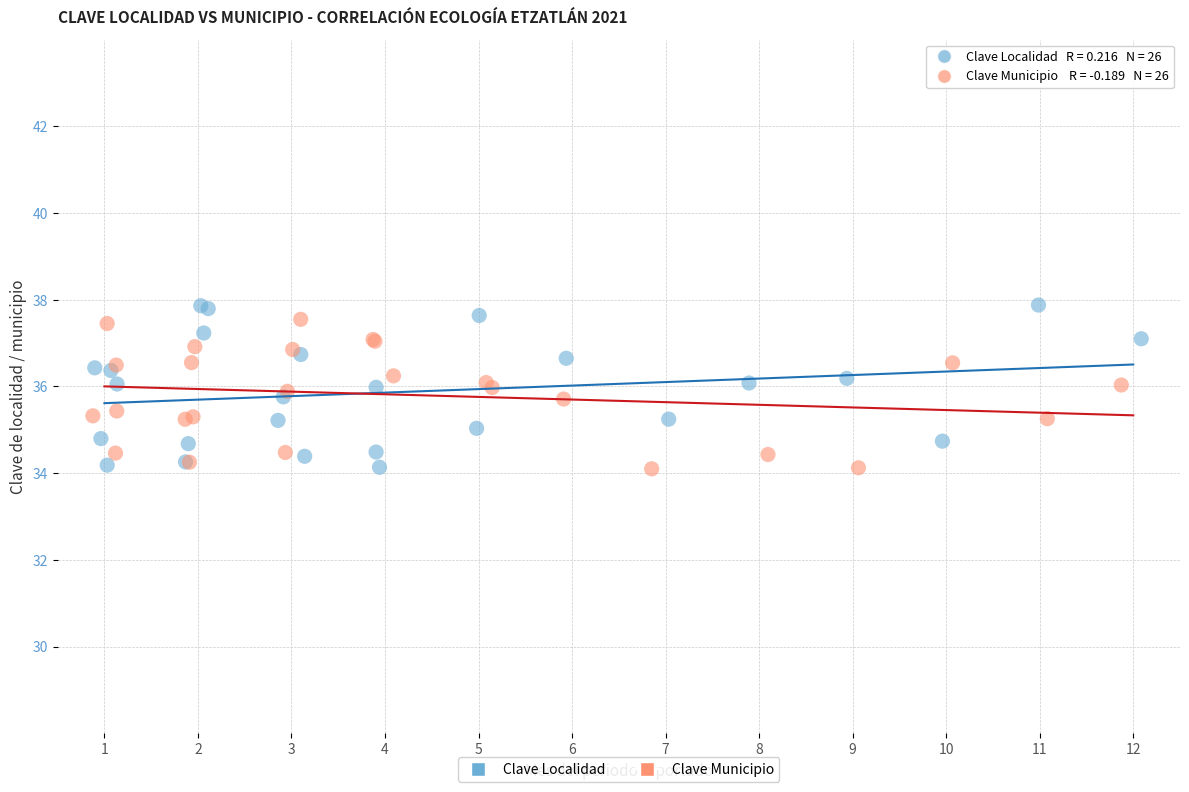

Which series has the widest spread of Y values?

Clave Localidad